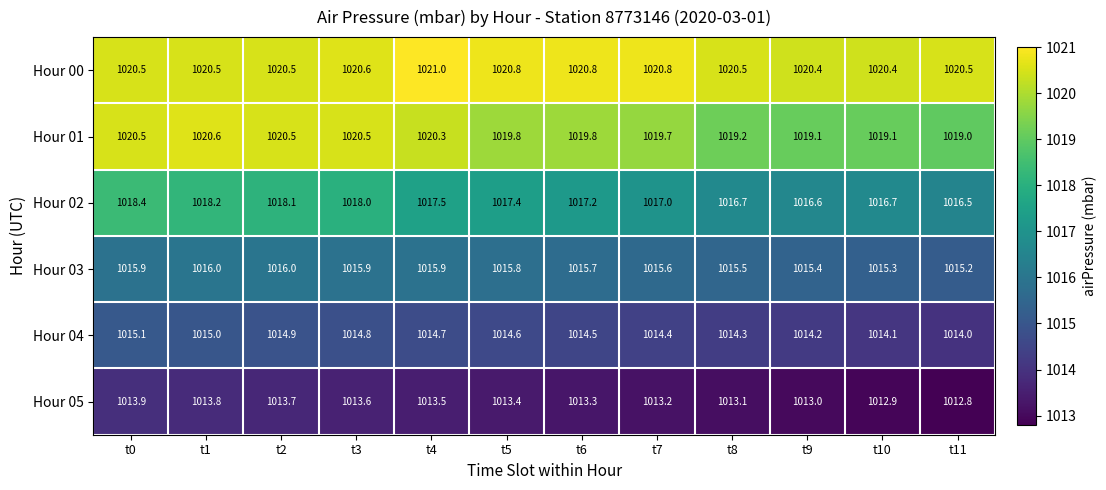

At which category does the chart reach its peak across all series?

t4